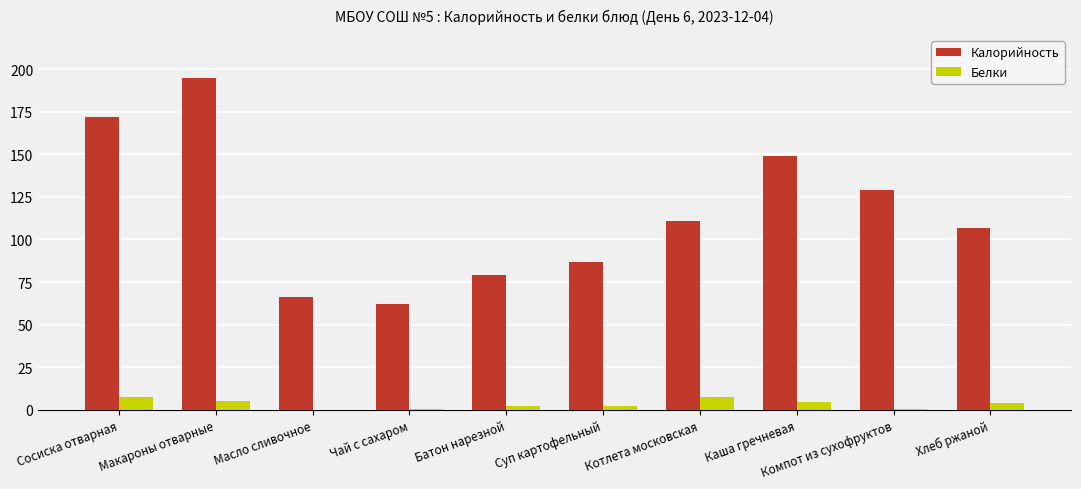

What is the sum of the Калорийность values at Батон нарезной and Хлеб ржаной?

186.0